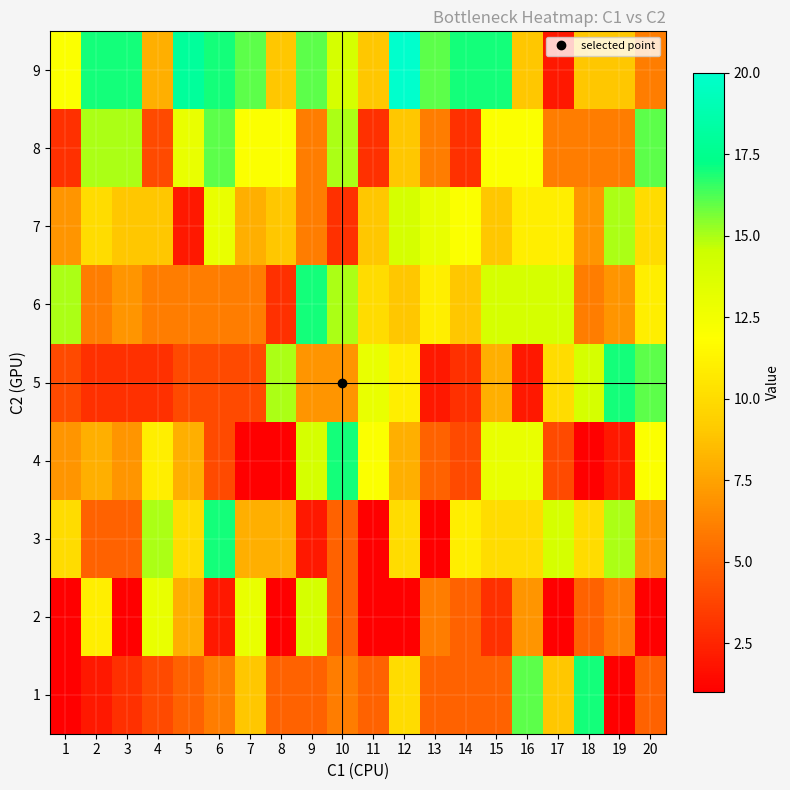

What is the minimum value shown in the chart?

1